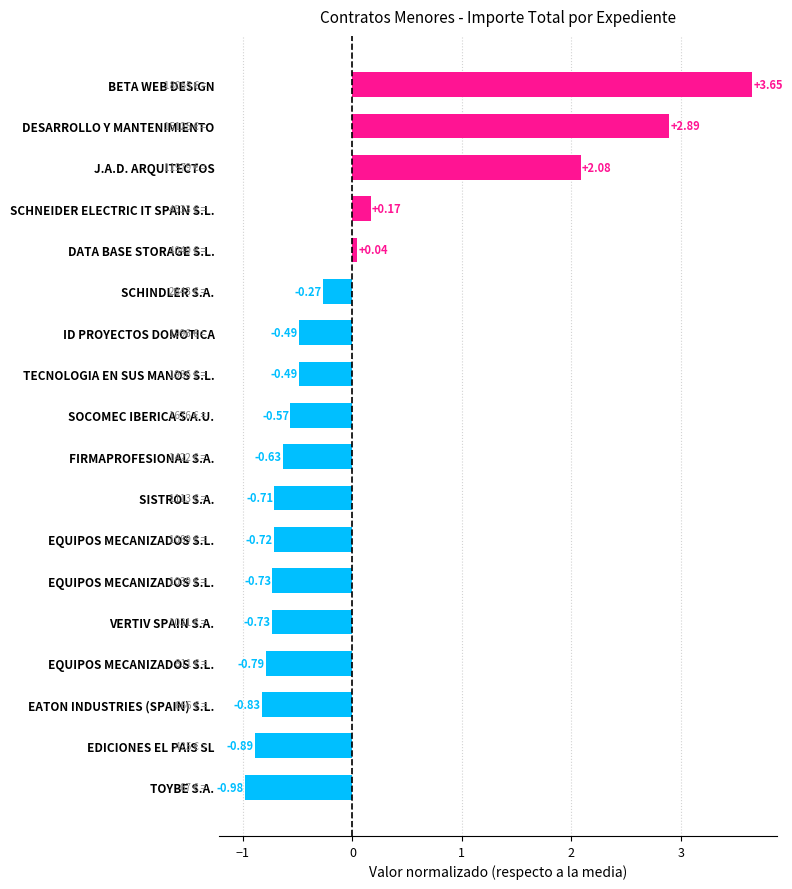

Are the bars horizontal?

Yes